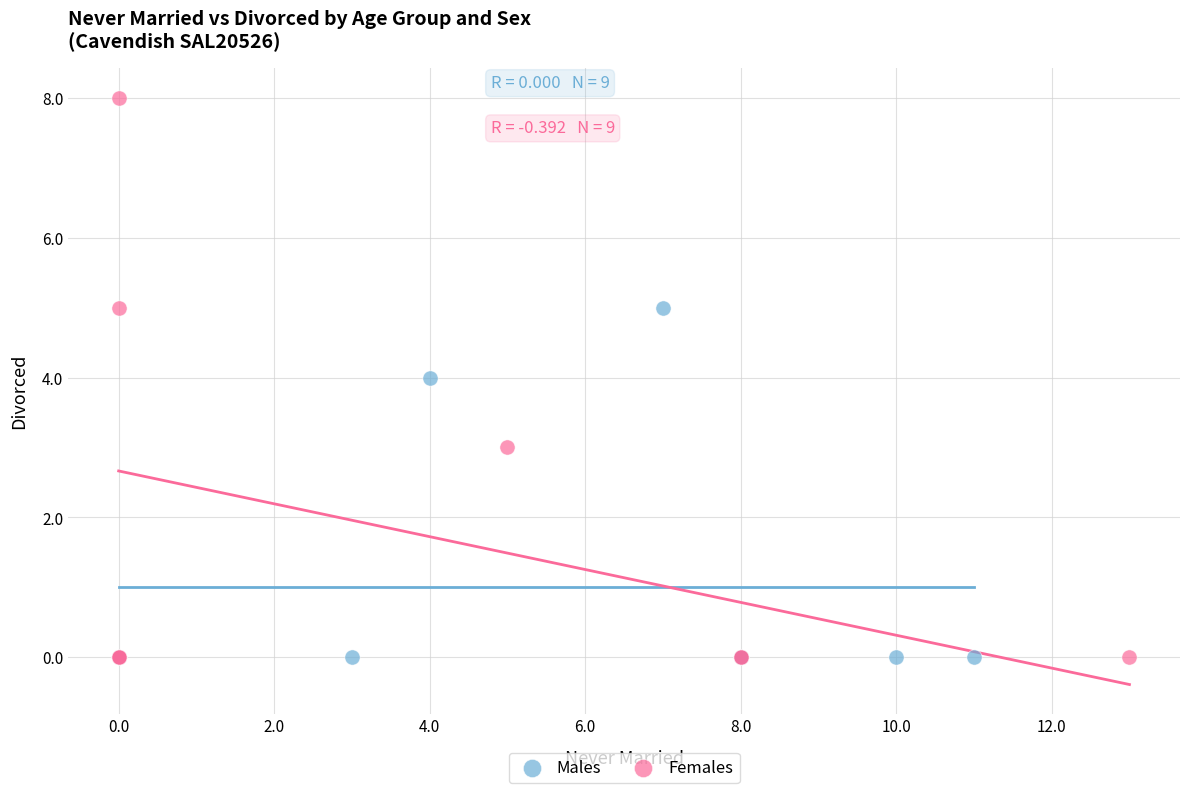

Which series reaches the maximum Y coordinate?

Females